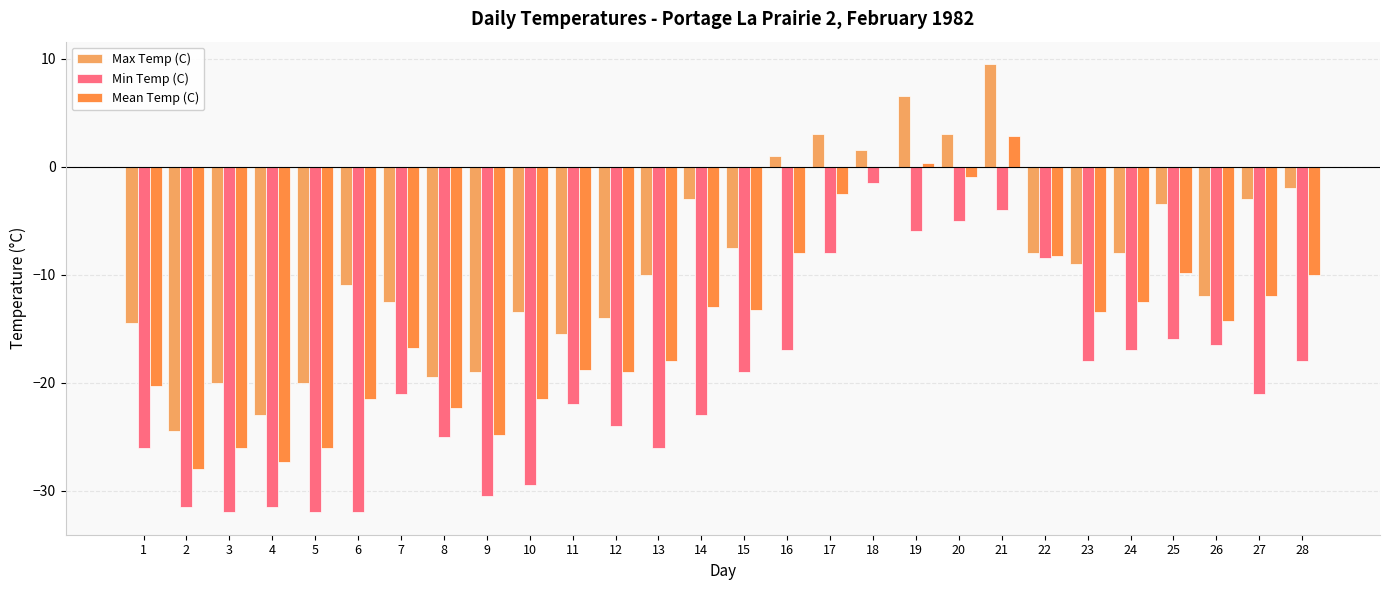

What are all the series names shown in the legend?

Max Temp (C), Min Temp (C), Mean Temp (C)